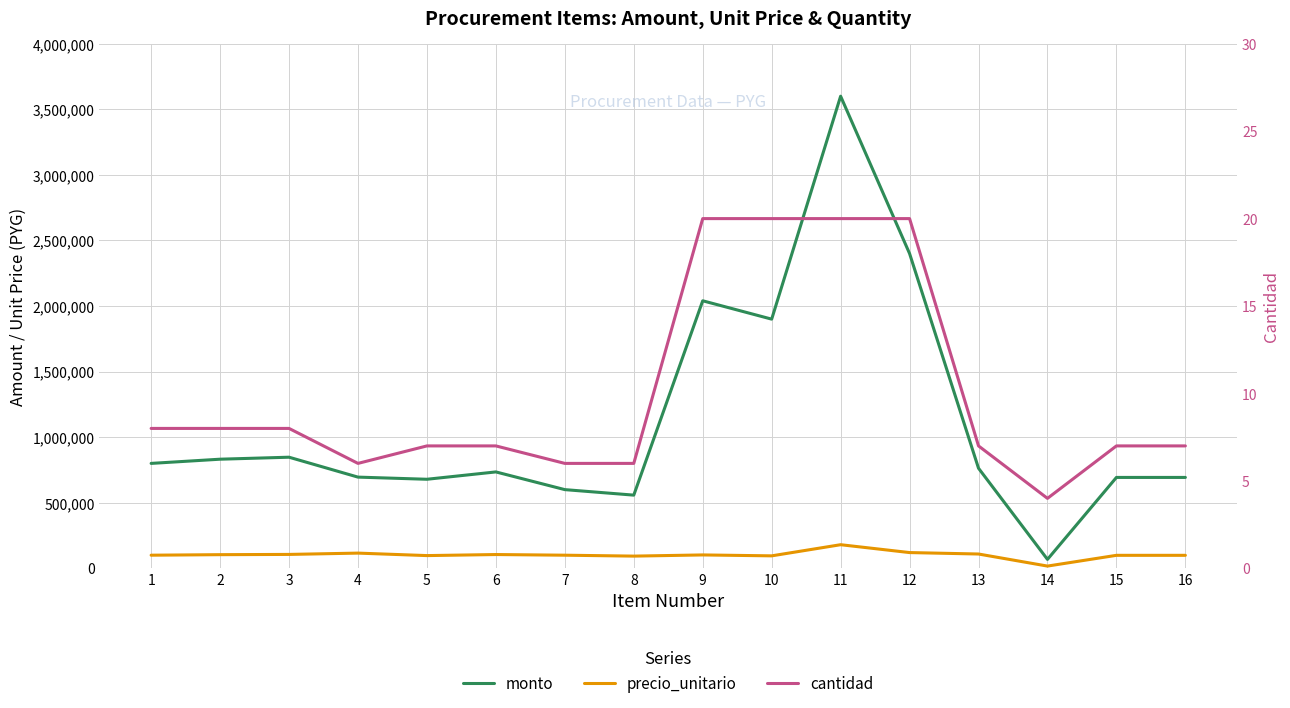

How many interior local valleys does the precio_unitario series have?

4